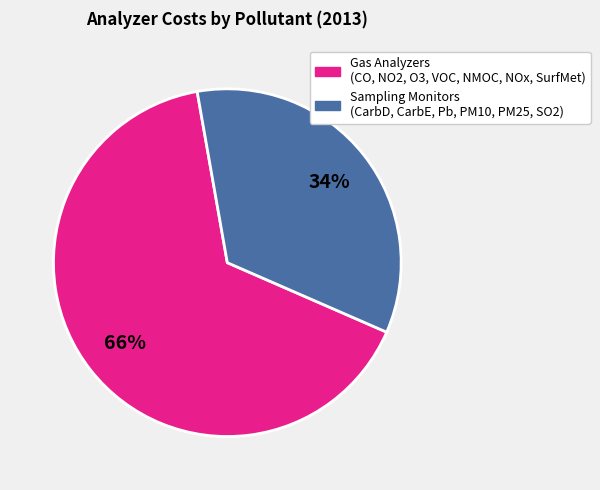

To the nearest percent, what is the average slice percentage?

50%